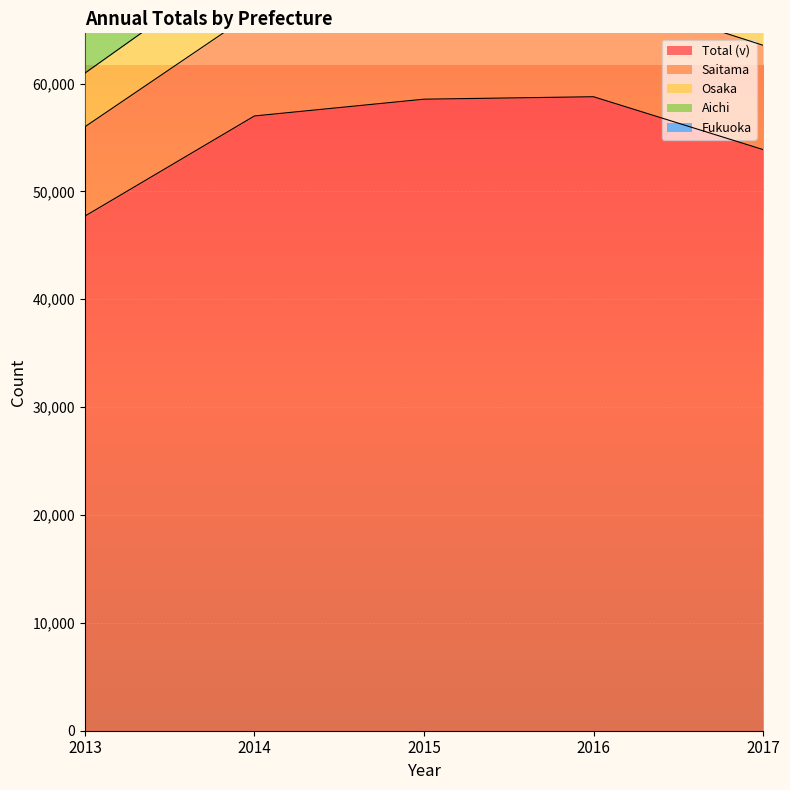

How many lines are shown in the chart?

5